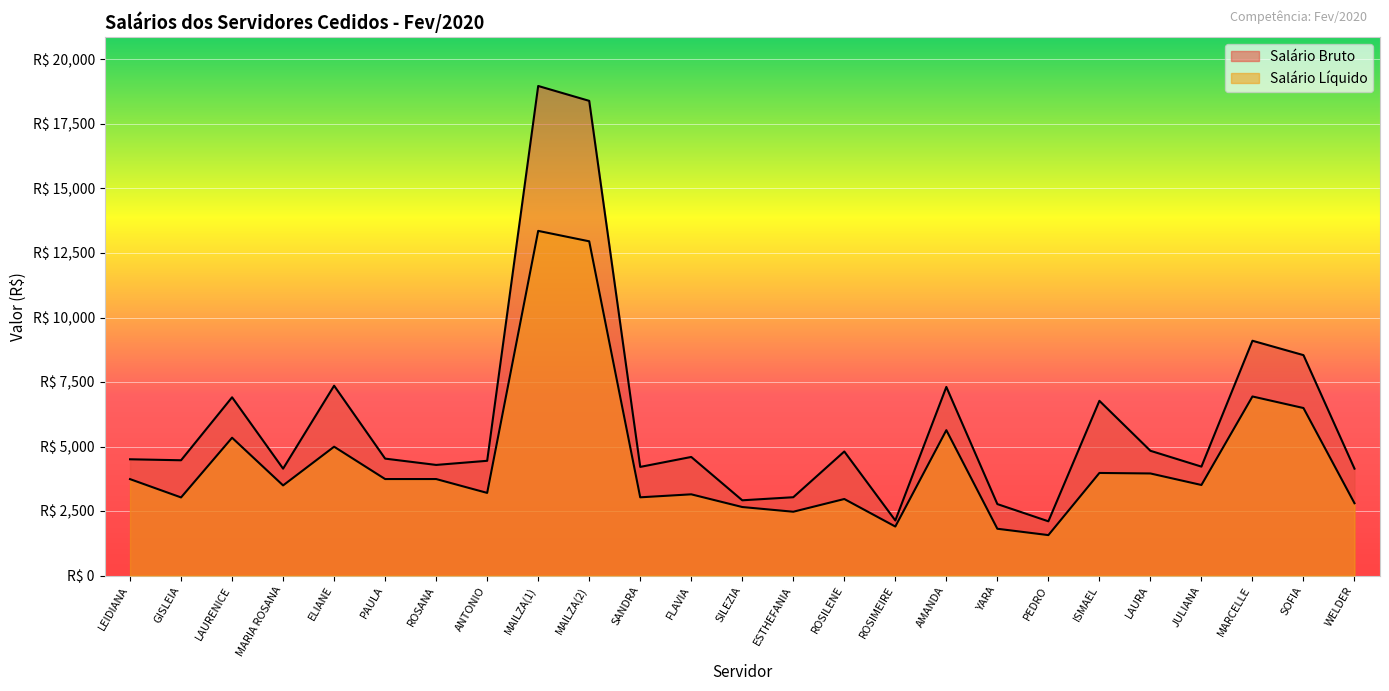

In Salário Líquido, how many points are lower than both neighbors (excluding endpoints)?

9